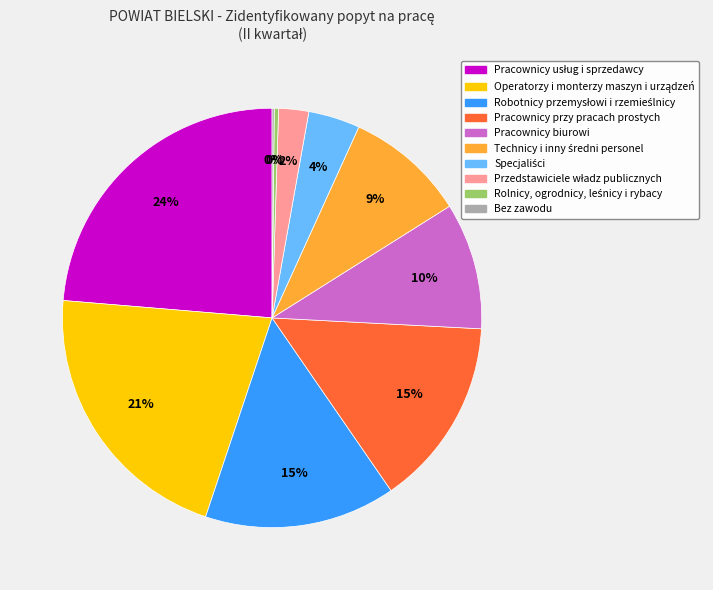

Is there a majority slice in this chart?

No